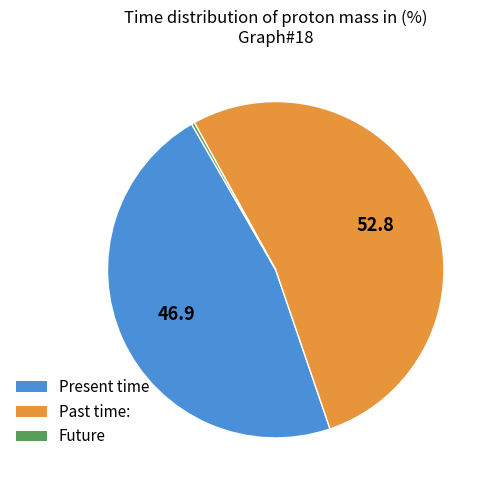

Is there any slice that represents more than half of the pie?

Yes